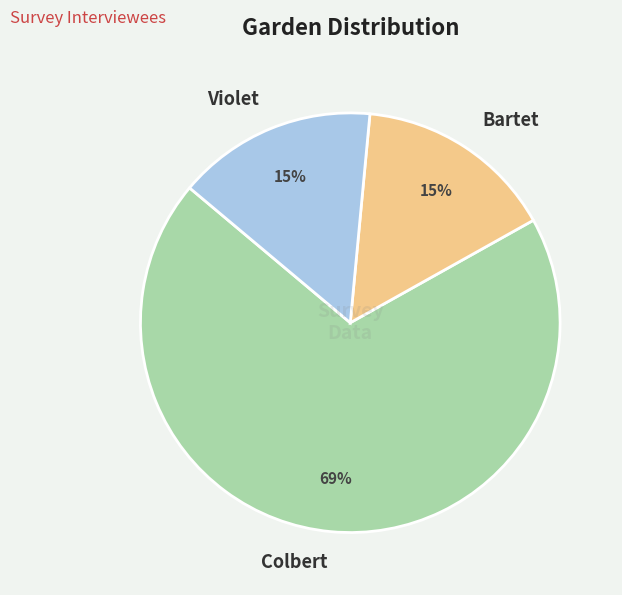

Is Violet the majority of the pie?

No